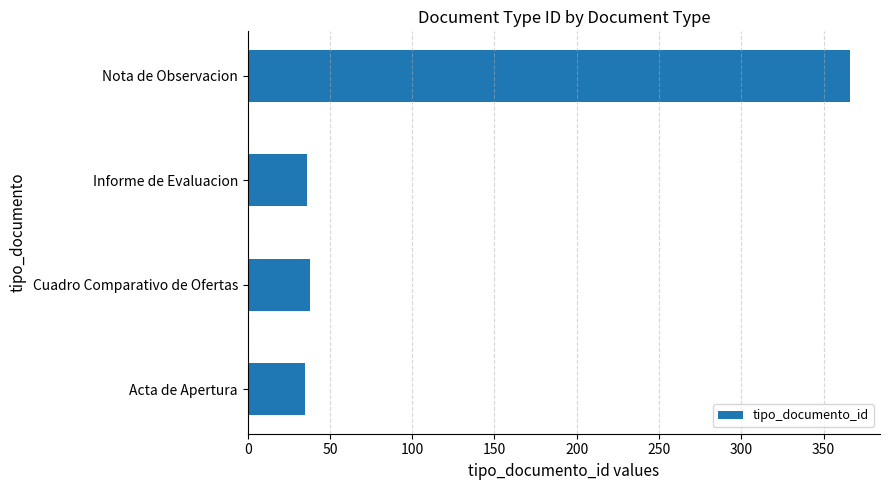

Approximately how many times larger is the value at Informe de Evaluacion compared to Cuadro Comparativo de Ofertas?

0.9